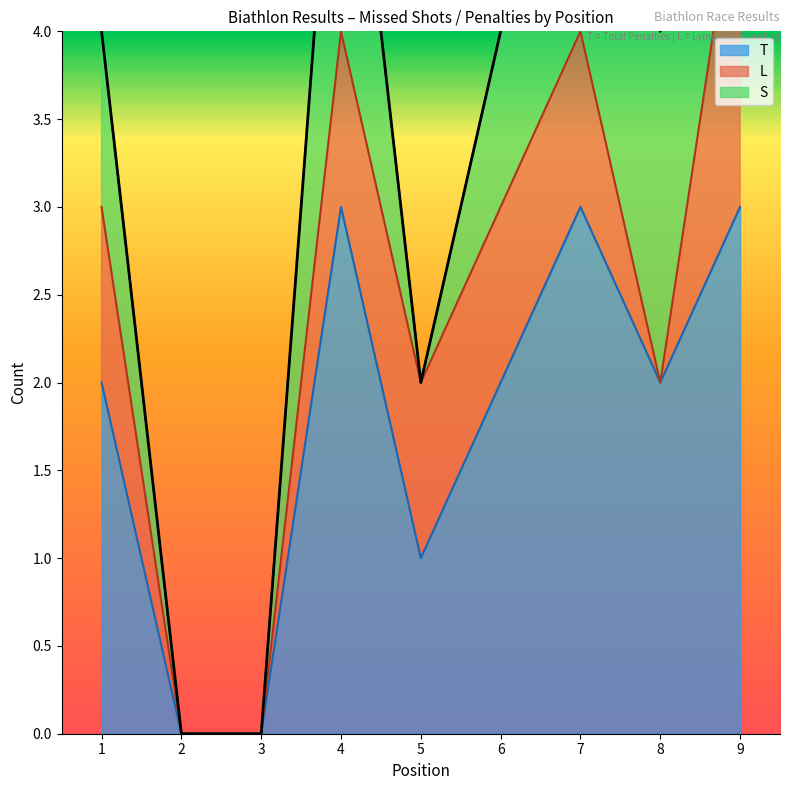

True or false: T and L cross at least once.

False